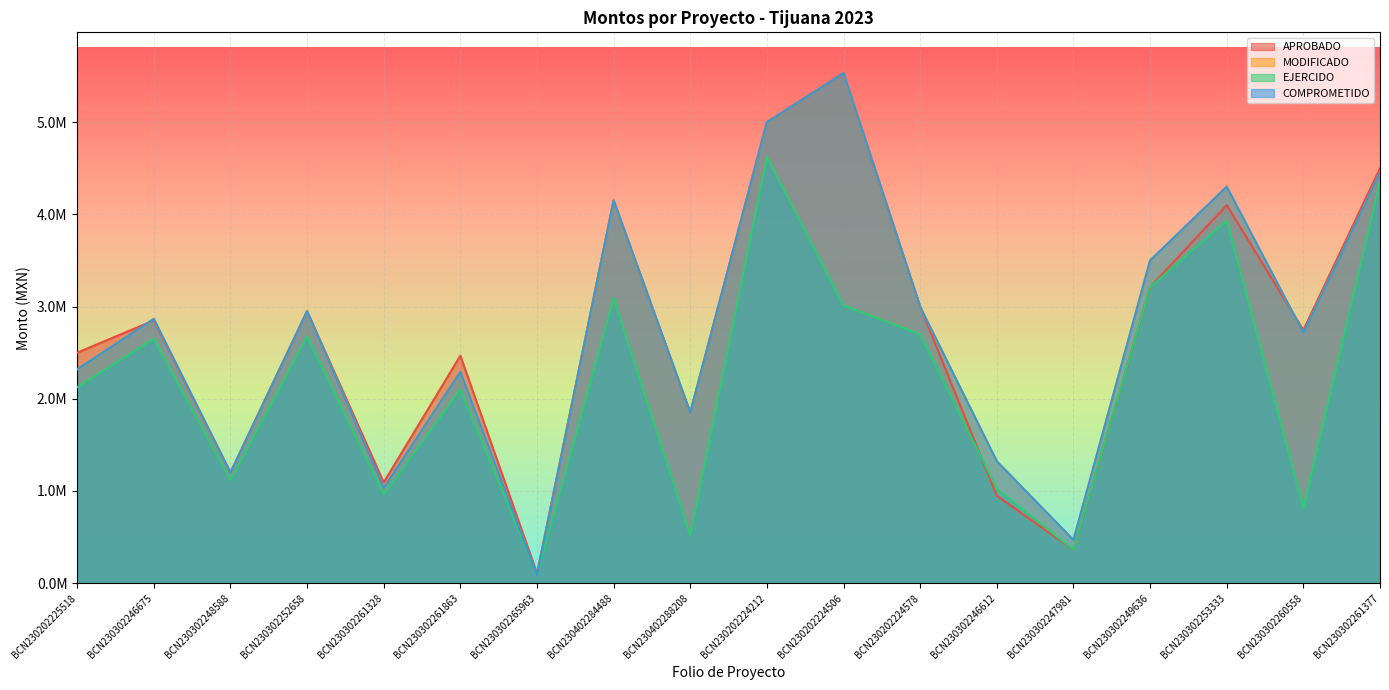

What is the smallest value displayed?

87404.4